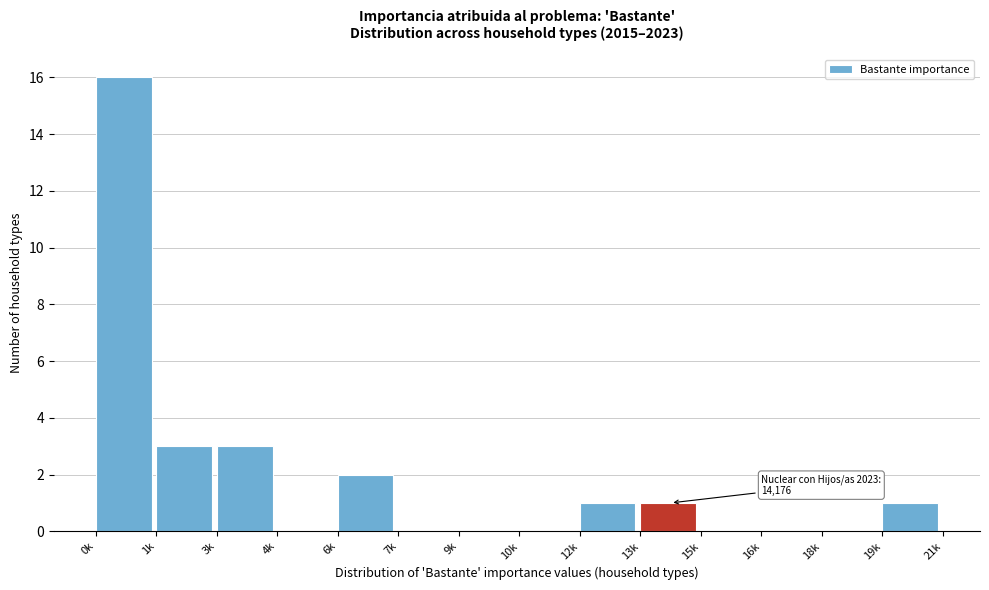

Reading left to right, extract all data points from this chart.

0k=16	1k=3	3k=3	4k=0	6k=2	7k=0	9k=0	10k=0	12k=1	13k=1	15k=0	16k=0	18k=0	19k=1